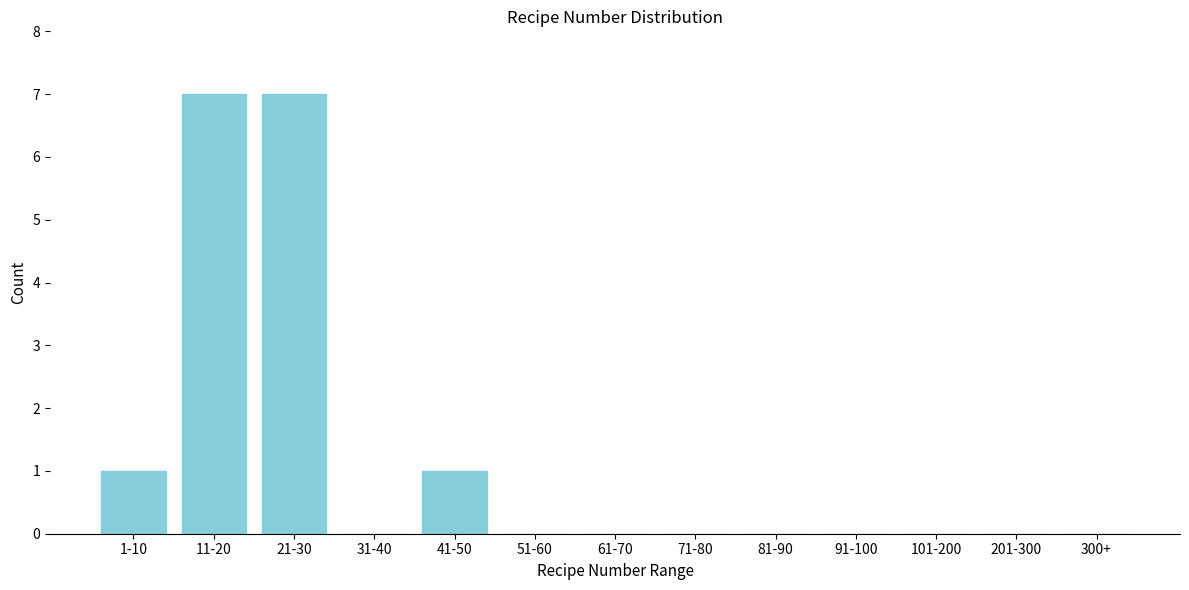

Reading left to right, transcribe all the data shown in this chart.

1-10=1	11-20=7	21-30=7	31-40=0	41-50=1	51-60=0	61-70=0	71-80=0	81-90=0	91-100=0	101-200=0	201-300=0	300+=0